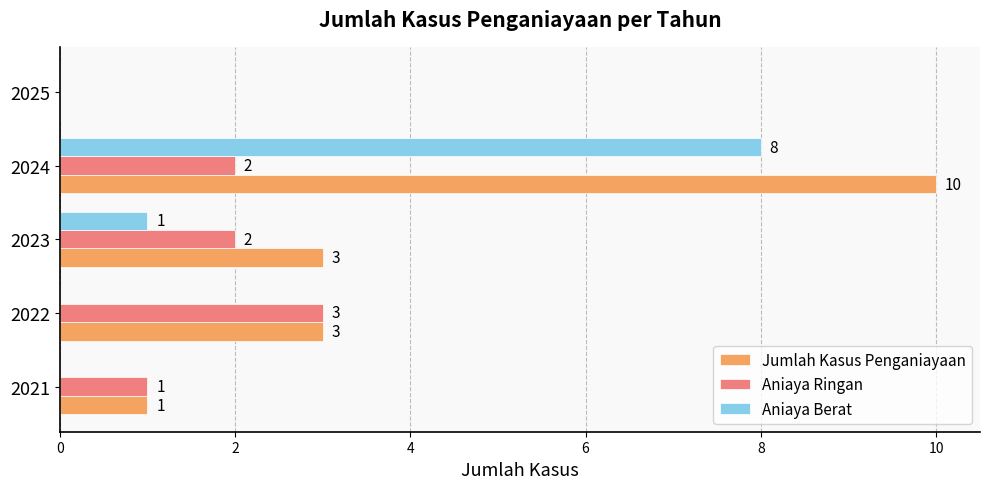

What is the total value across all series at 2024?

20